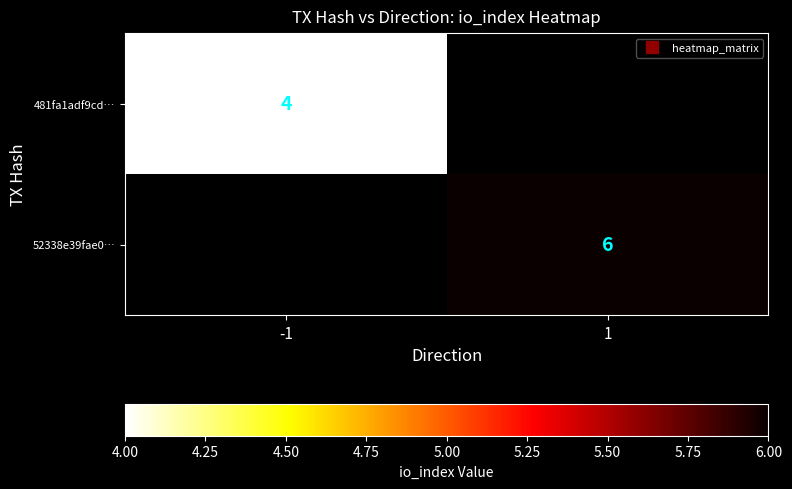

Count the number of categories in the chart.

2